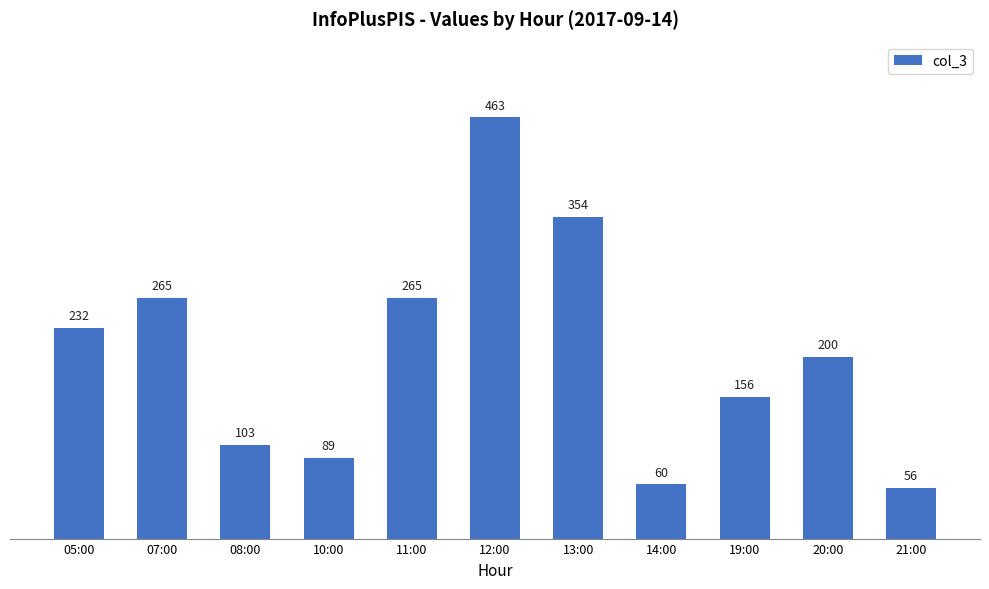

At which category does the chart reach its peak across all series?

12:00